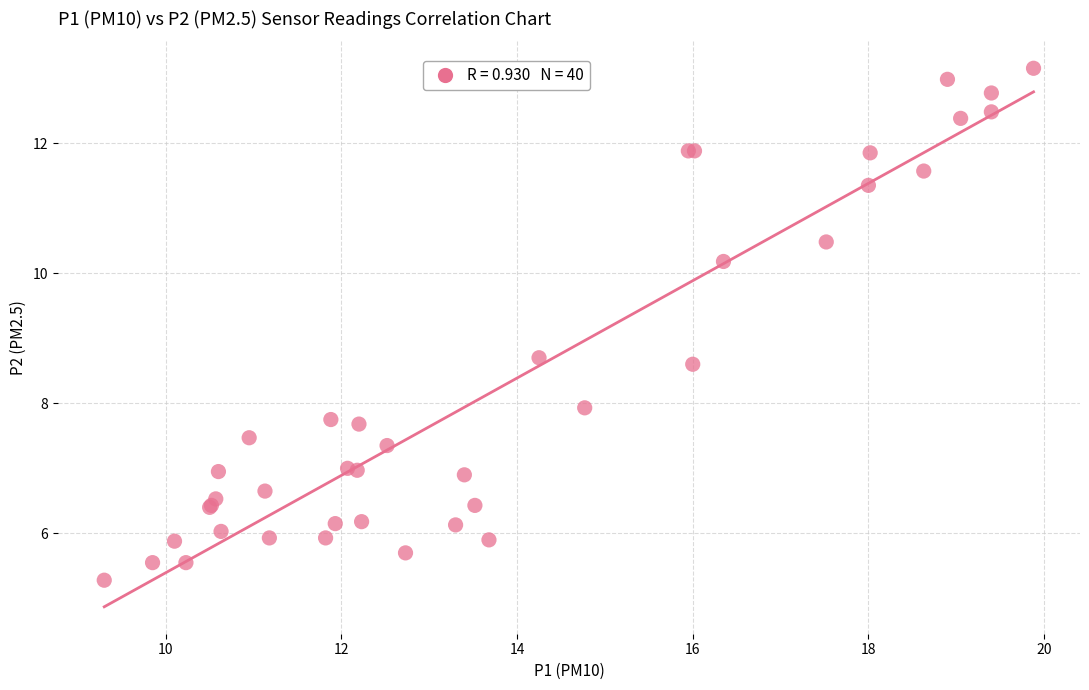

What Y value in the scatter plot is closest to 9?

8.7